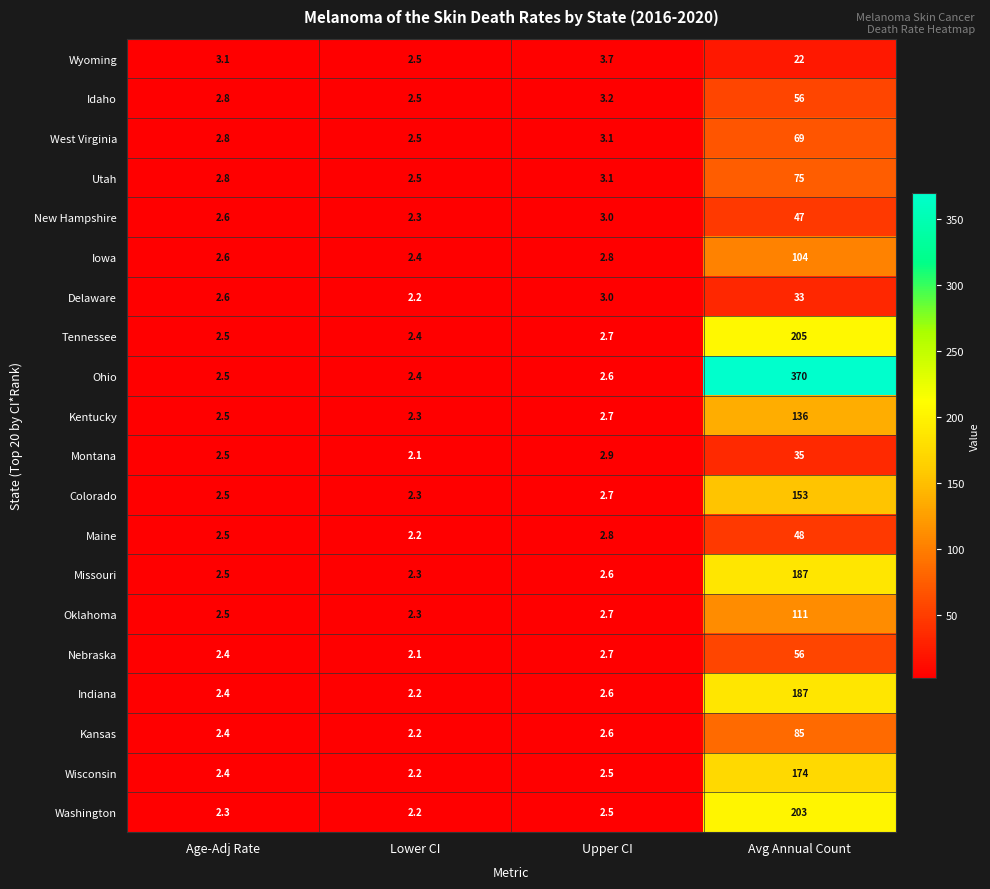

Which series has the largest range (max minus min)?

Ohio